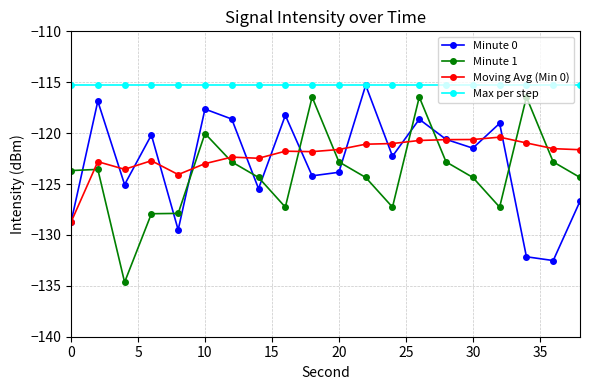

How many lines are shown in the chart?

4